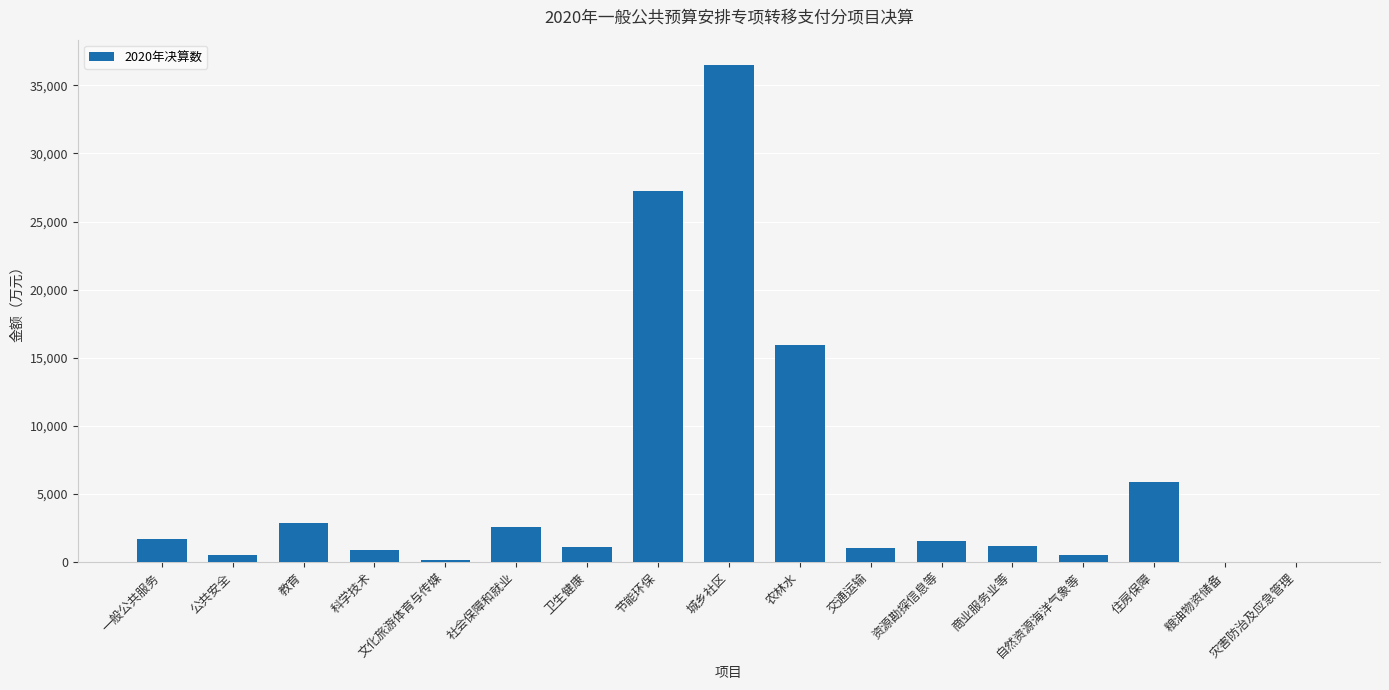

Are the bars horizontal?

No